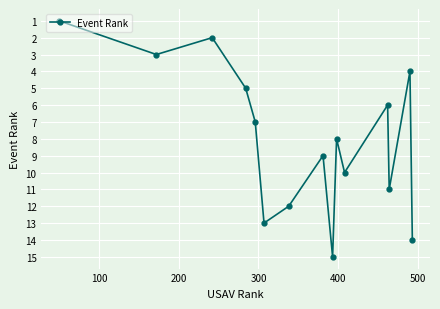

Reading left to right, what are all the values shown in this chart?

1	3	2	5	7	13	12	9	15	8	10	6	11	4	14